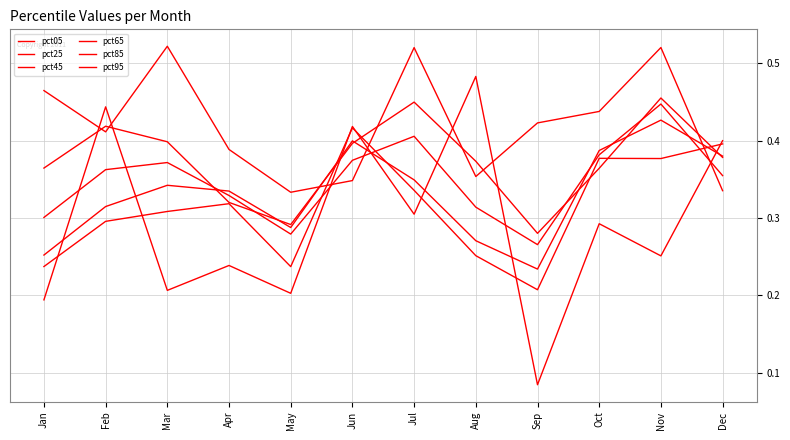

Reading left to right, list all the values displayed in this chart.

pct05: 0.2	0.4	0.2	0.2	0.2	0.4	0.3	0.5	0.1	0.3	0.3	0.4
pct25: 0.2	0.3	0.3	0.3	0.2	0.4	0.3	0.3	0.2	0.4	0.4	0.4
pct45: 0.3	0.3	0.3	0.3	0.3	0.4	0.3	0.3	0.2	0.4	0.4	0.4
pct65: 0.3	0.4	0.4	0.3	0.3	0.4	0.4	0.3	0.3	0.4	0.4	0.4
pct85: 0.4	0.4	0.4	0.3	0.3	0.4	0.4	0.4	0.3	0.4	0.5	0.4
pct95: 0.5	0.4	0.5	0.4	0.3	0.3	0.5	0.4	0.4	0.4	0.5	0.3